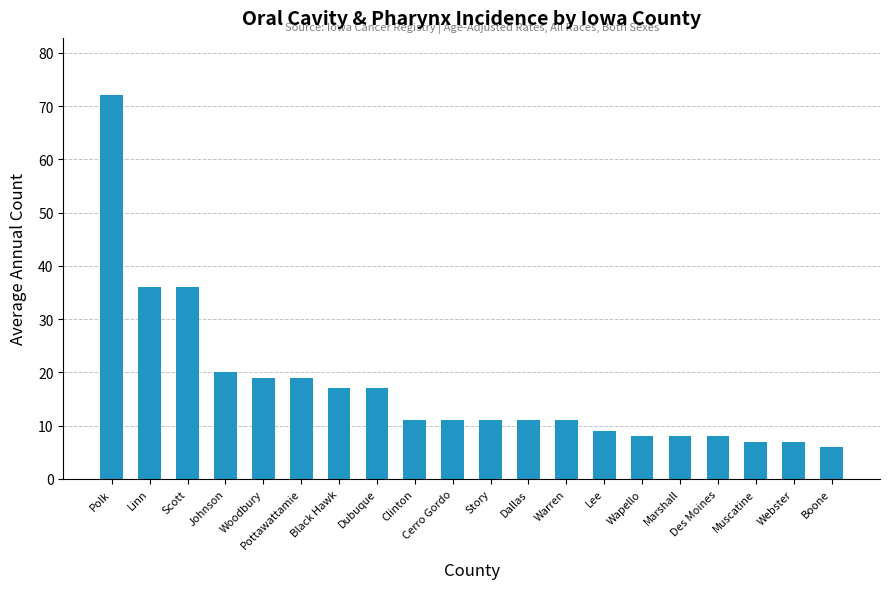

What is the ratio of the value at Dallas to the value at Woodbury?

0.6